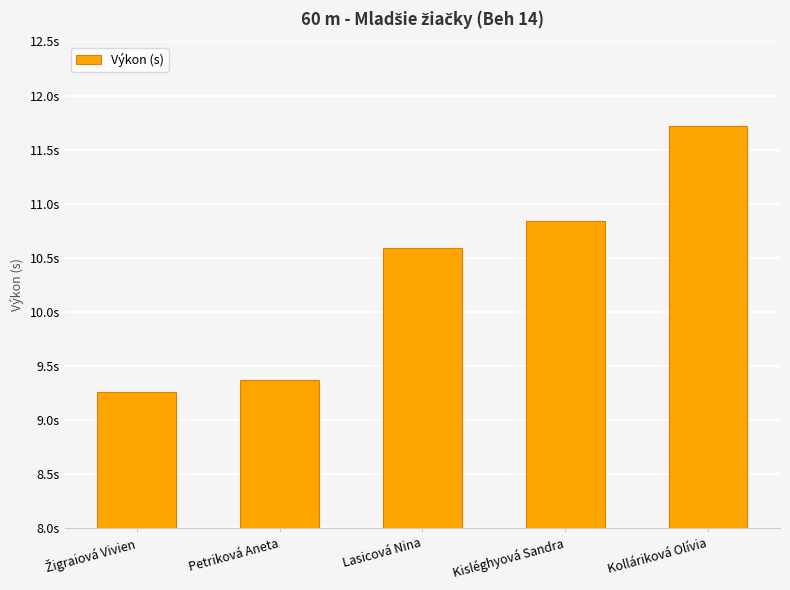

Count the values in the range 9 to 10.

2